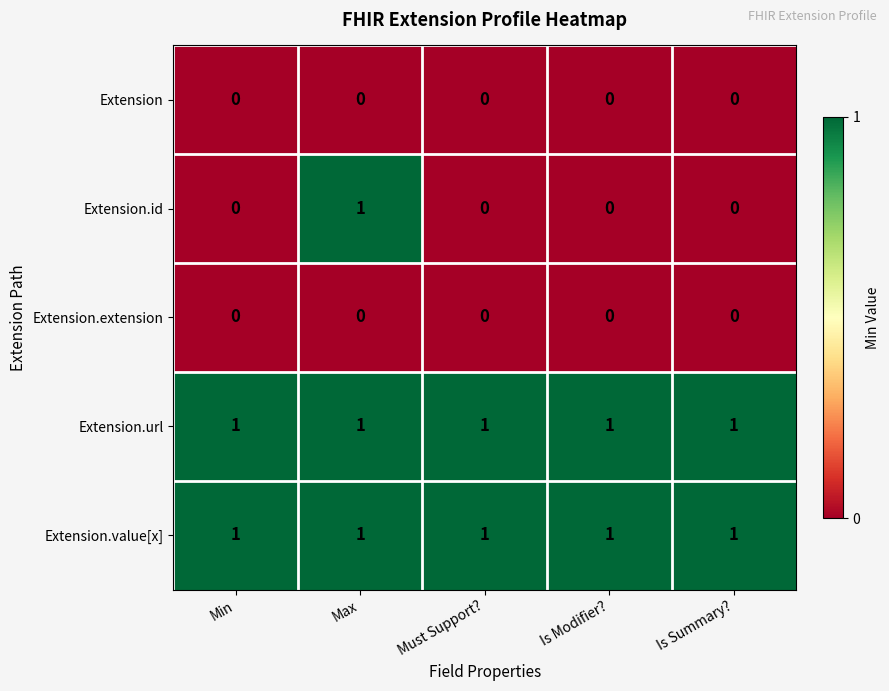

At how many categories does at least one series exceed 0?

5